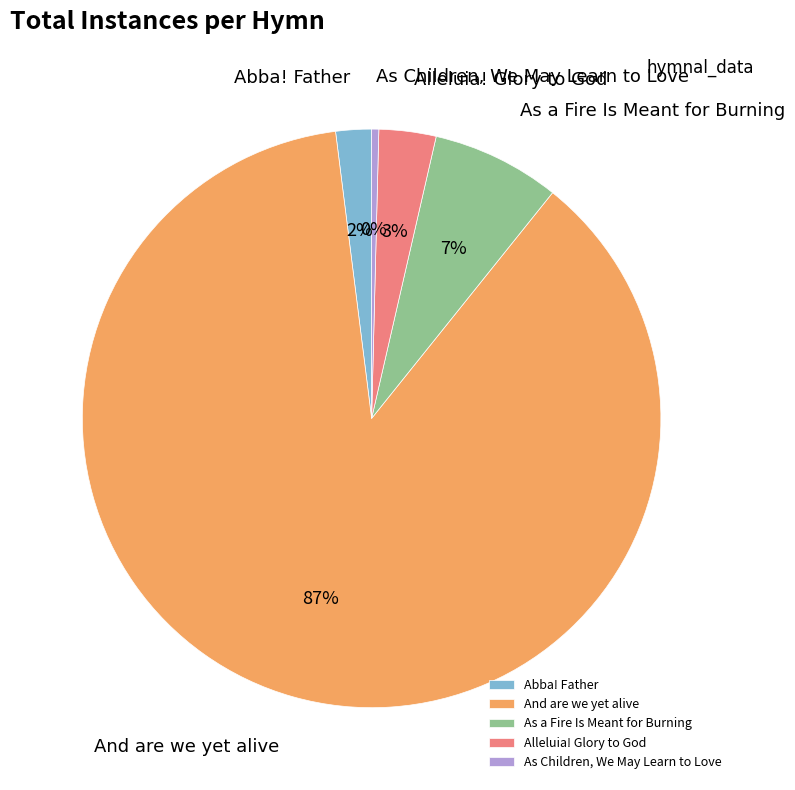

Does As a Fire Is Meant for Burning represent more than half of the total?

No